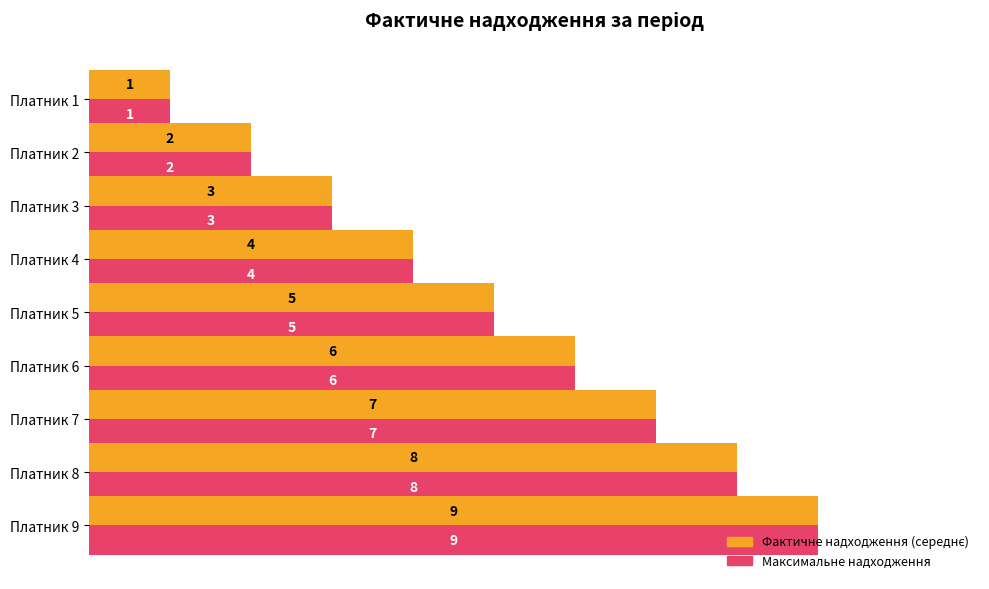

What is the difference between the maximum and minimum values in the Максимальне надходження series?

8